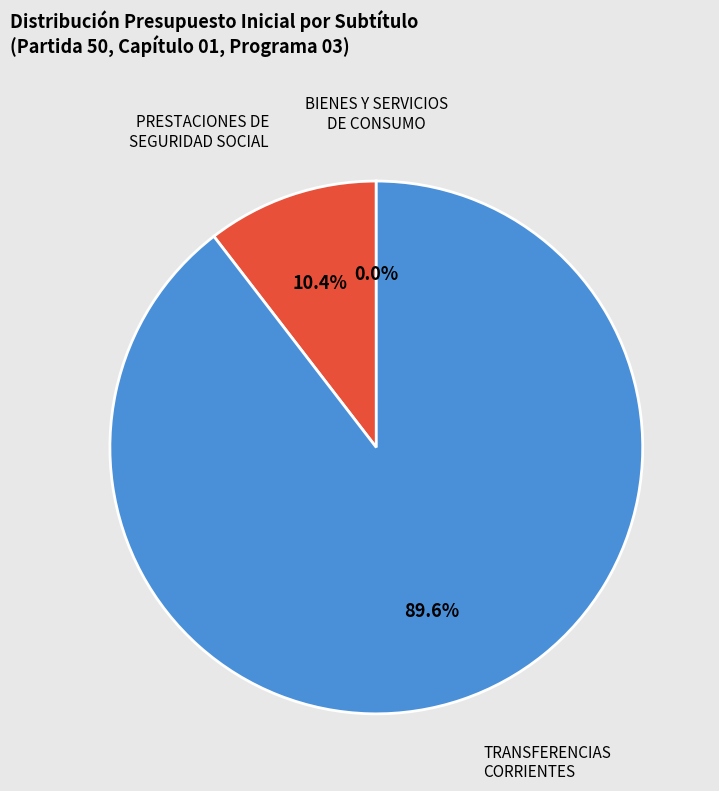

Is there a majority slice in this chart?

Yes